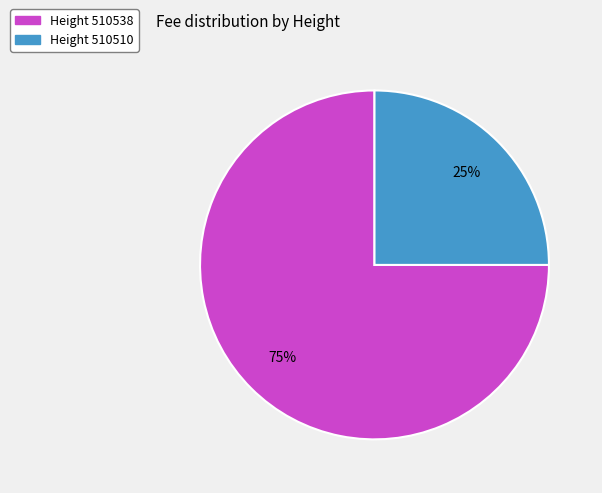

Which has a higher value, Height 510510 or Height 510538?

Height 510538